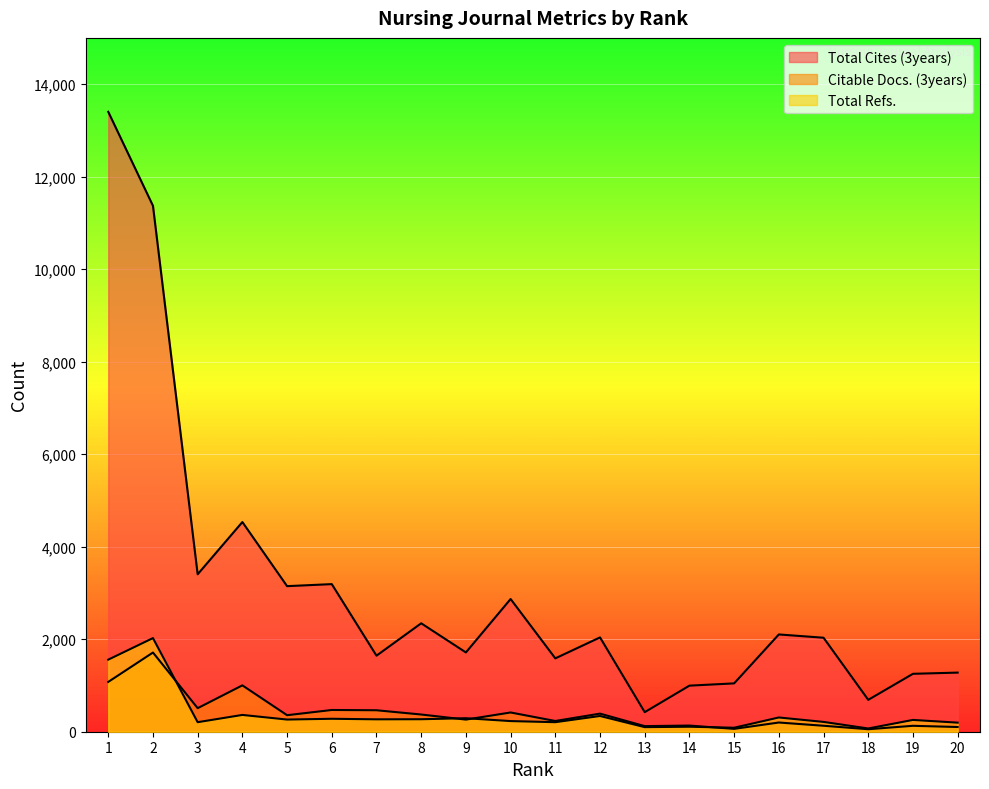

At how many categories does at least one series exceed 7250?

2